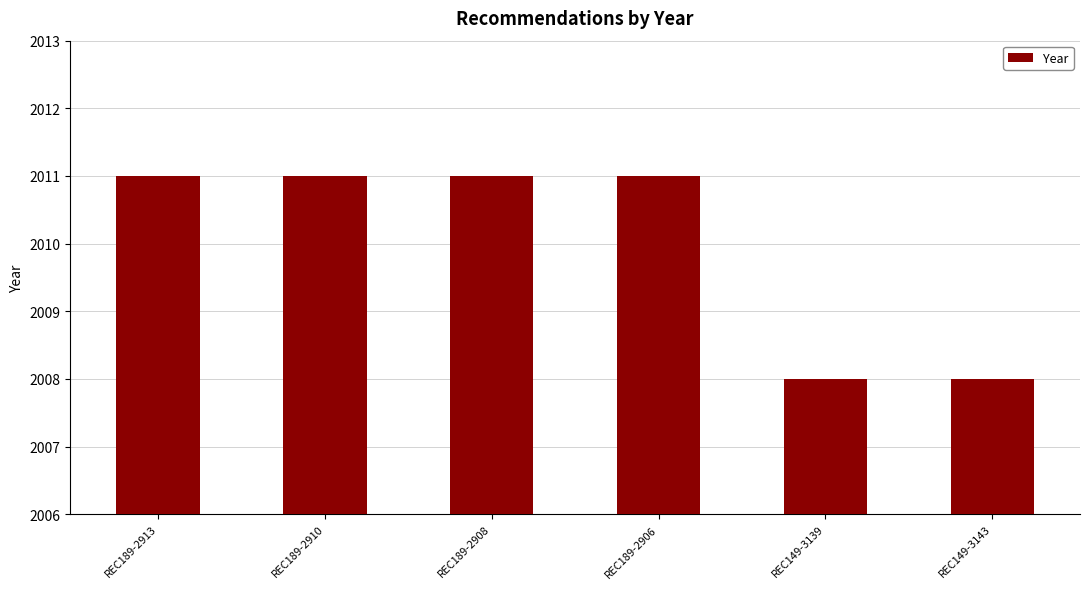

What is the maximum value shown in the chart?

2011